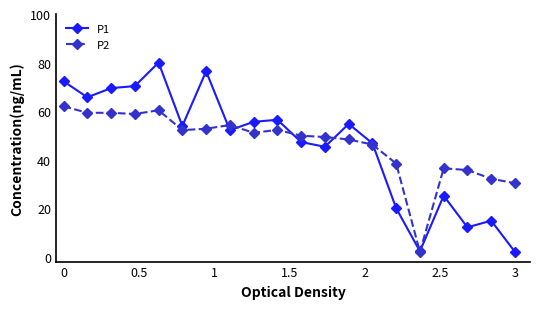

What is the sum of all P2 values?

930.8